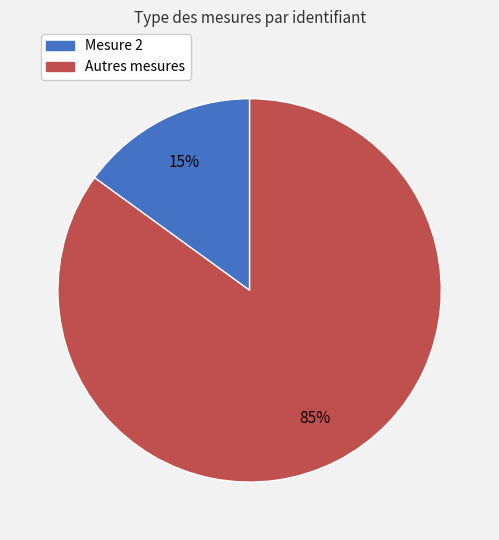

Does any single category account for the majority?

Yes